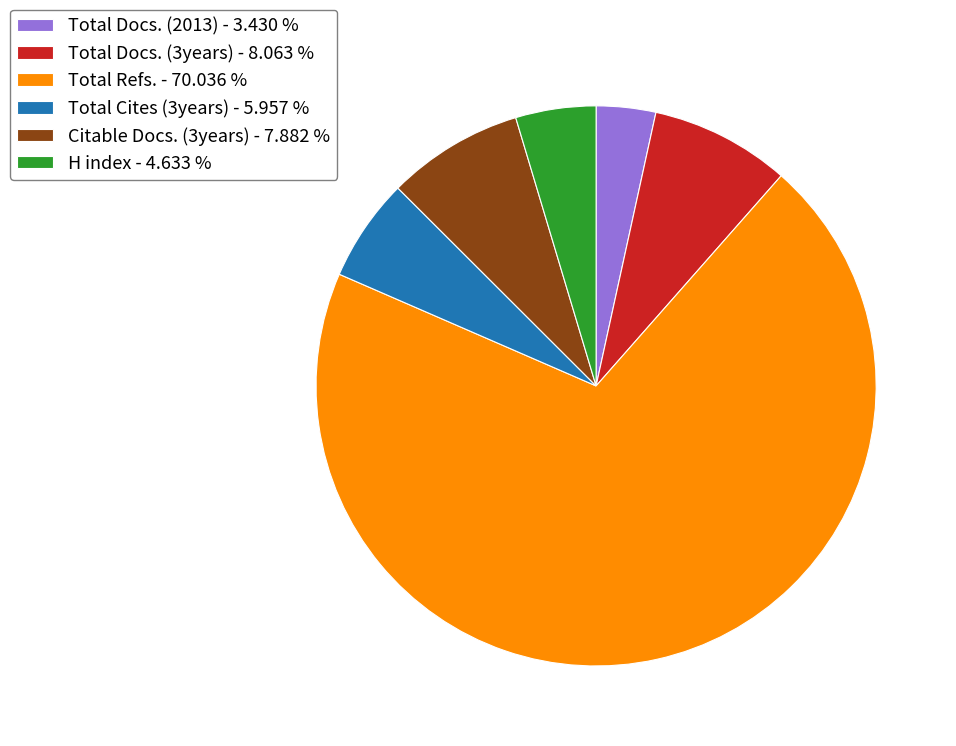

What is the largest slice in the pie chart?

Total Refs. - 70.036 %